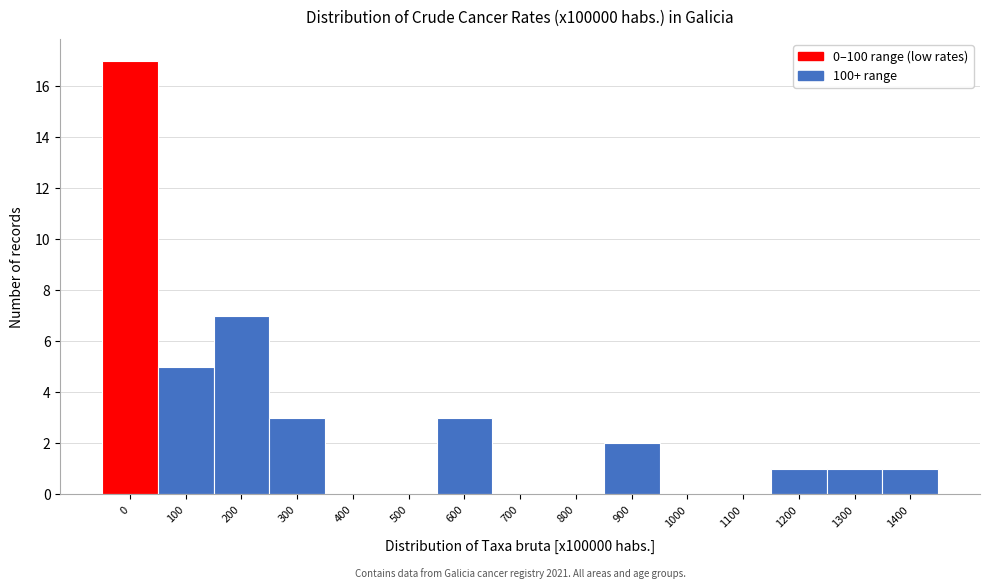

Reading right to left, list all the values displayed in this chart.

1400=1	1300=1	1200=1	1100=0	1000=0	900=2	800=0	700=0	600=3	500=0	400=0	300=3	200=7	100=5	0=17